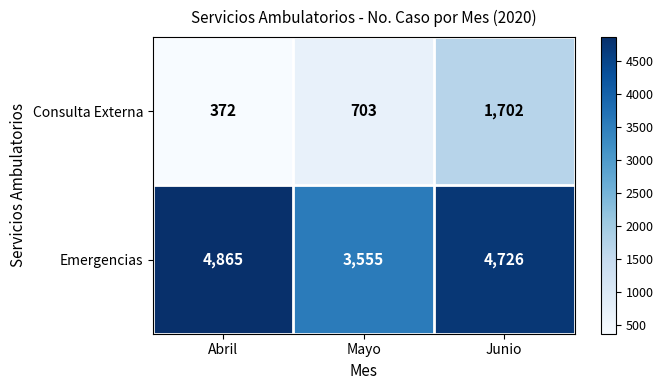

Reading left to right, extract all data points from this chart.

Consulta Externa: Abril=372	Mayo=703	Junio=1702
Emergencias: Abril=4865	Mayo=3555	Junio=4726